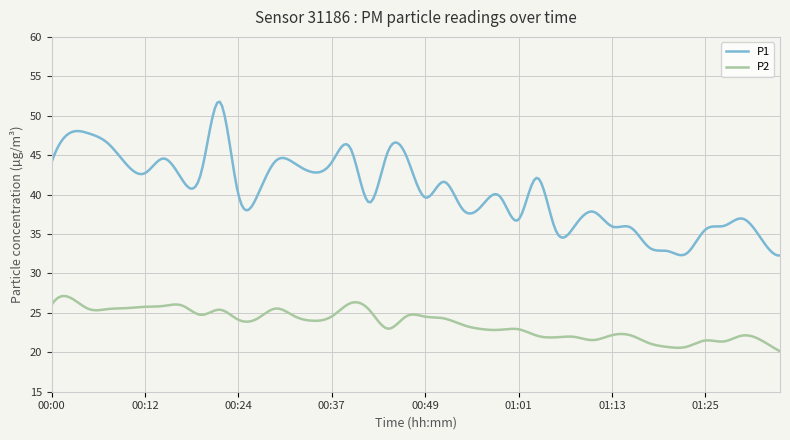

Count the number of categories in the chart.

300